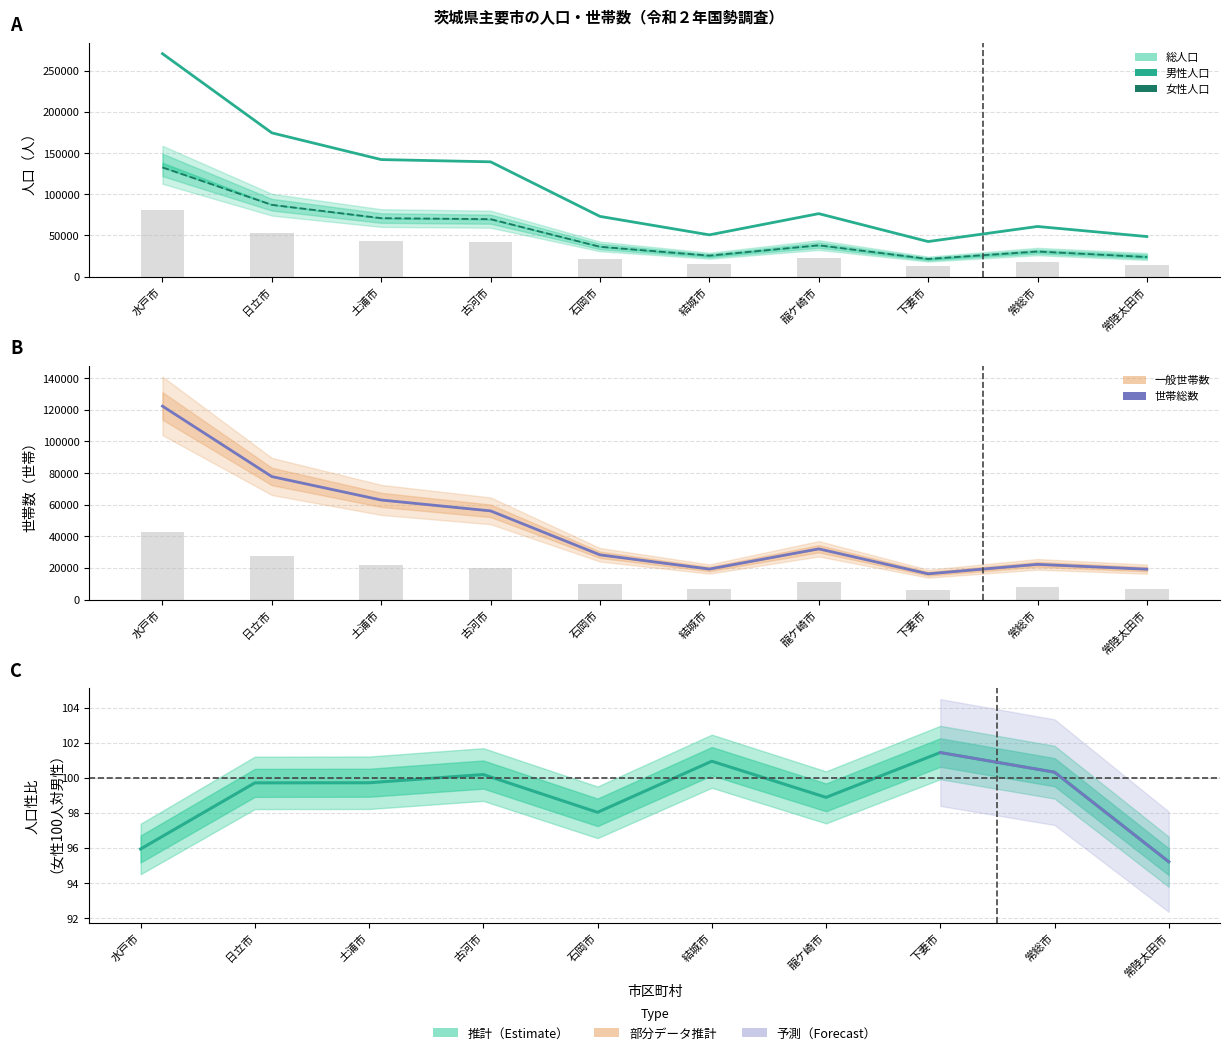

Is the value of 総人口 at 石岡市 greater than the value of 一般世帯数 at 土浦市?

Yes